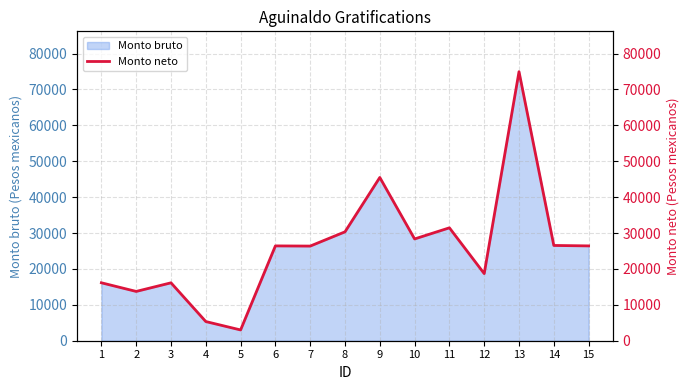

What is the value of the 1st point from the left?

16141.5